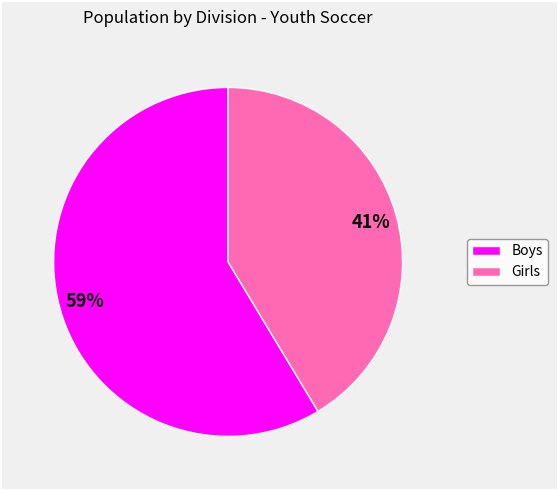

Count the number of slices in the pie.

2